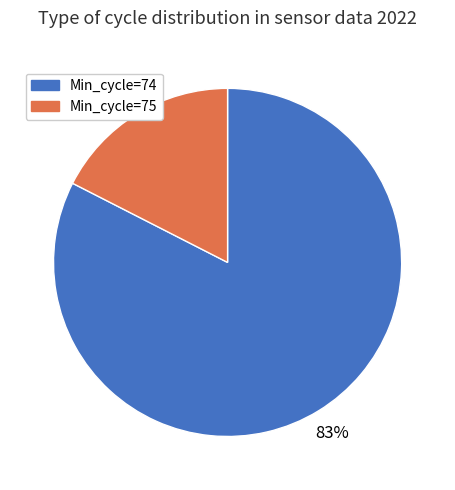

To the nearest percent, what percentage of the pie is Min_cycle=74?

83%